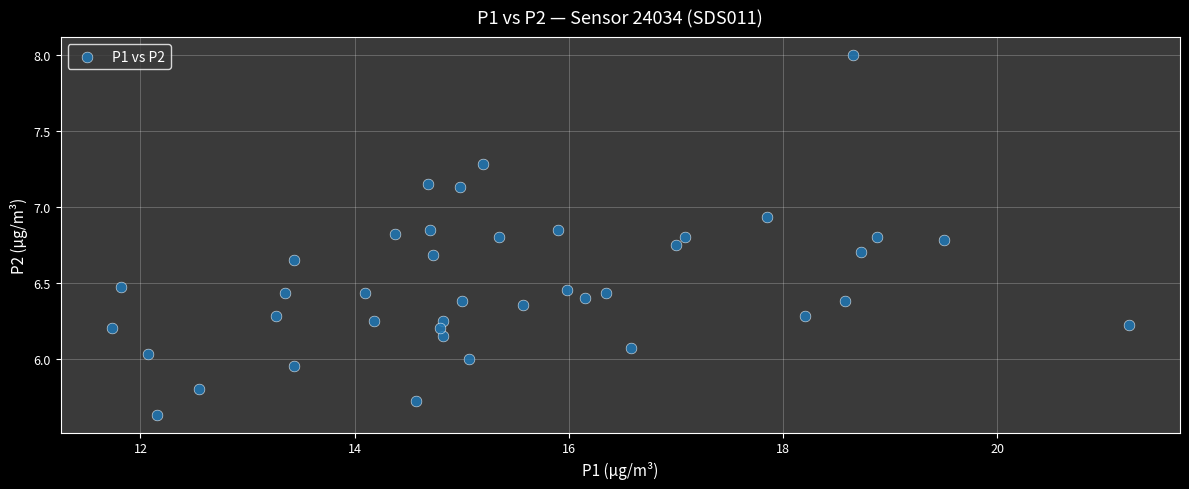

What is the range of Y values (max minus min)?

2.4